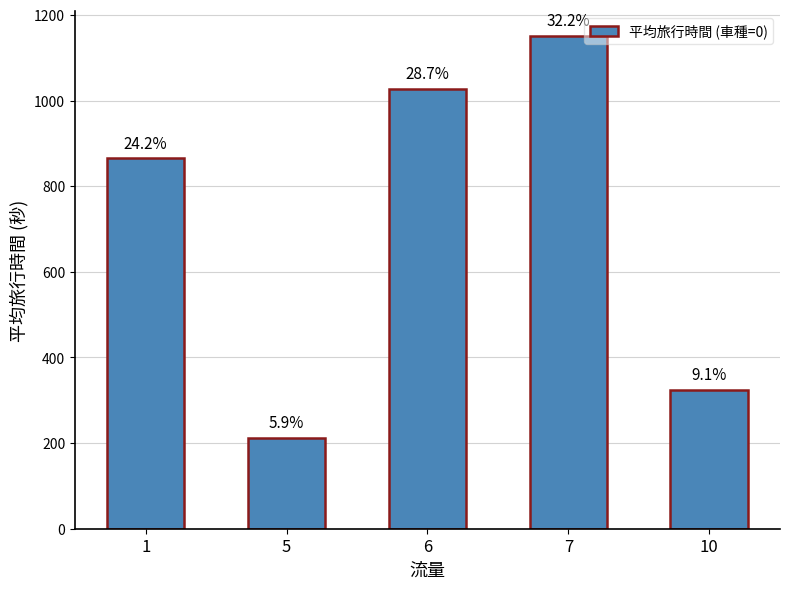

Rank the categories by value from lowest to highest.

5, 10, 1, 6, 7